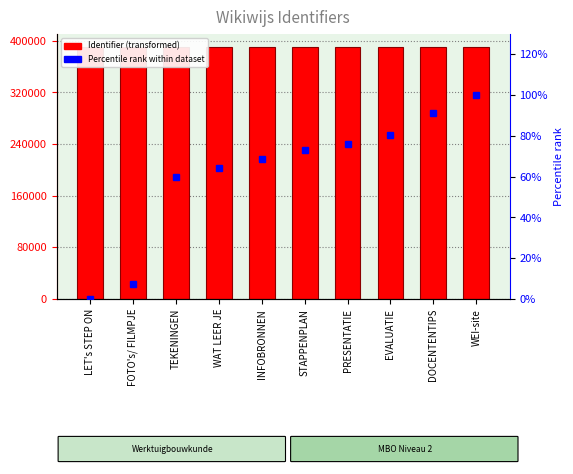

Is it true that Percentile rank within dataset equals 7.5 at FOTO's/ FILMPJE?

True